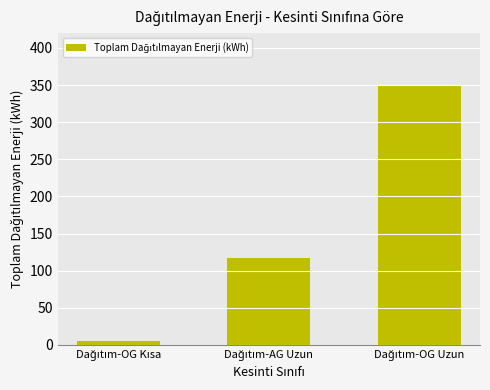

Reading left to right, list all the values displayed in this chart.

5.7	117.4	349.4